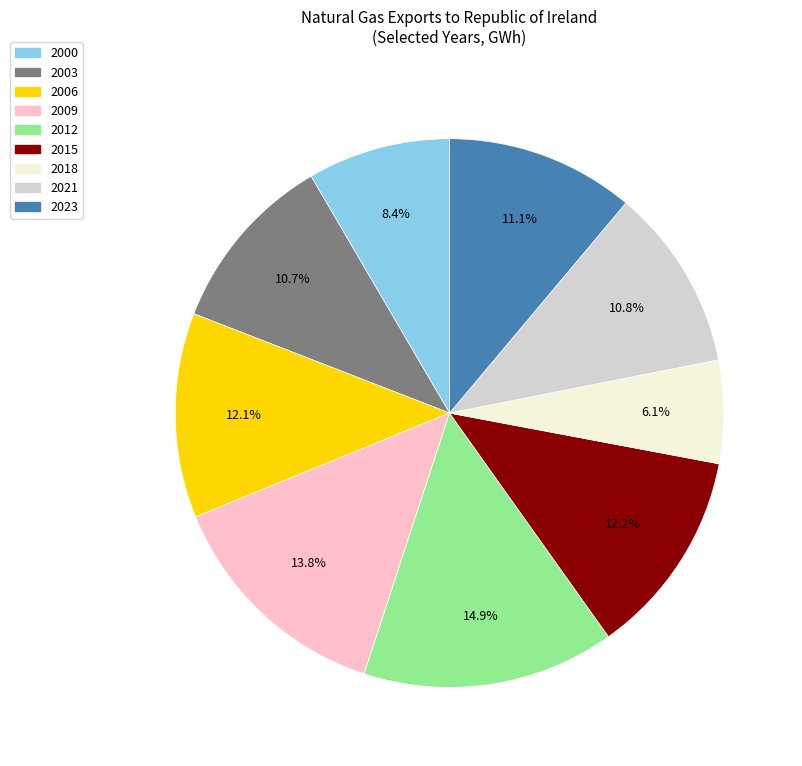

Is there a majority slice in this chart?

No